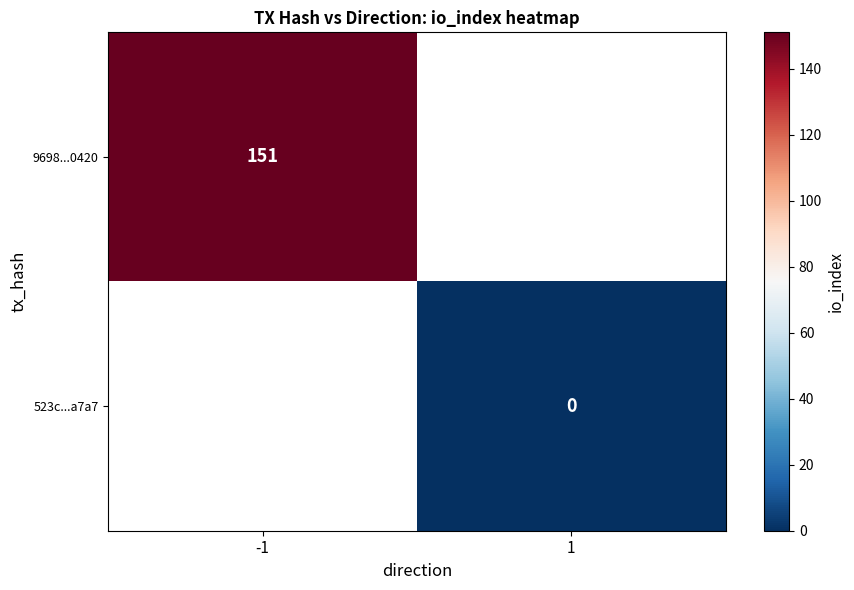

True or false: 9698...0420 has a value of 215 at -1.

False